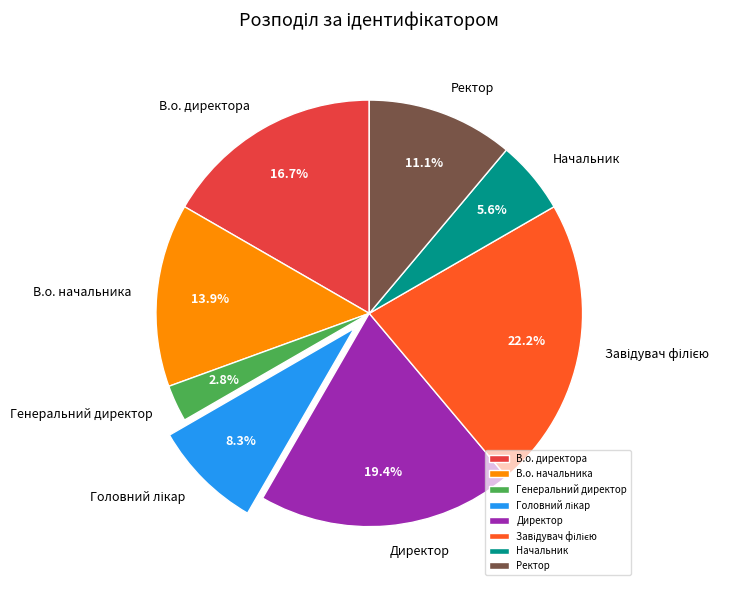

True or false: Начальник accounts for 6% of the total.

True